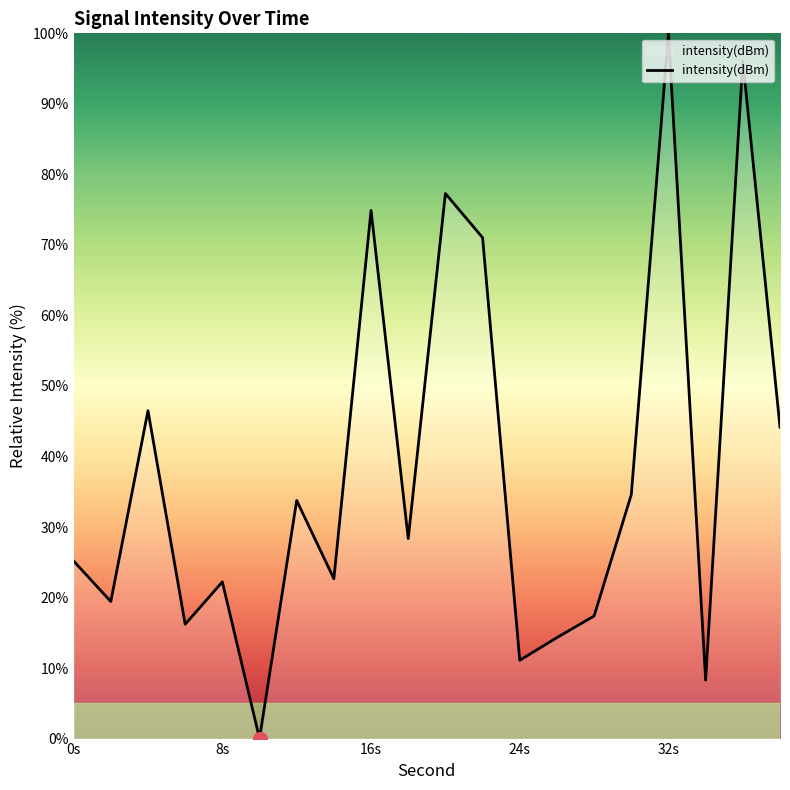

What is the difference between the maximum and minimum values?

100.0